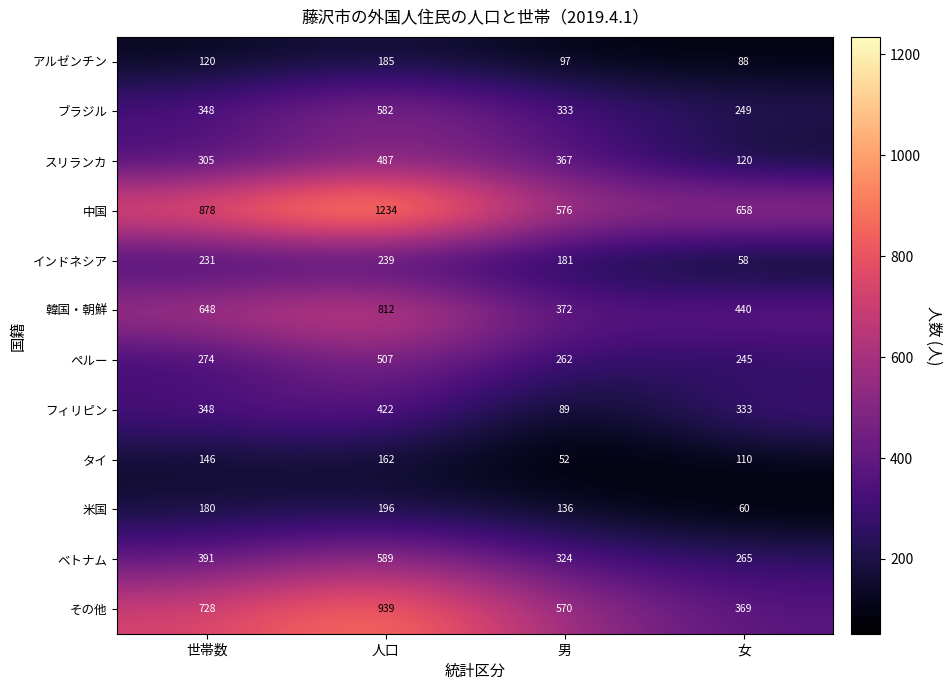

The スリランカ series shows 367 at 男. True or false?

True